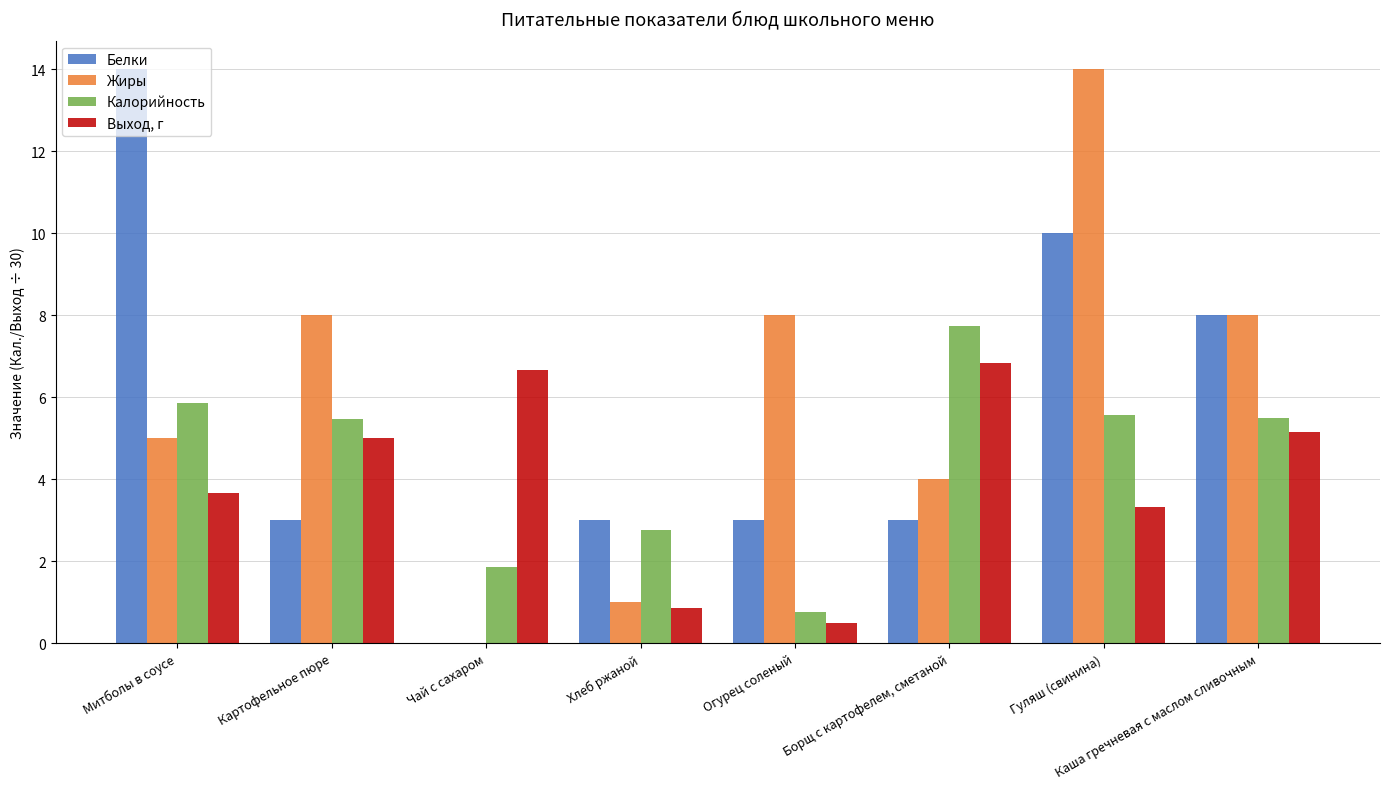

The value of Жиры at Митболы в соусе is 5.0. True or false?

True